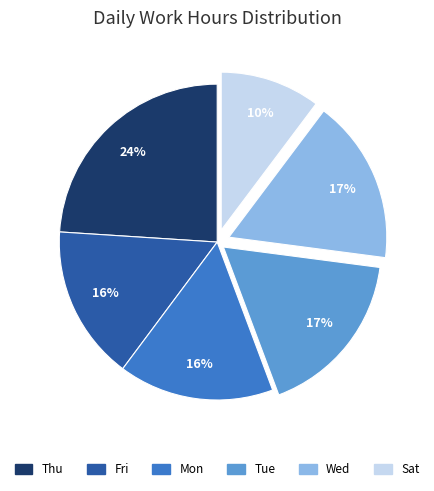

To the nearest percent, what is the average slice percentage?

17%